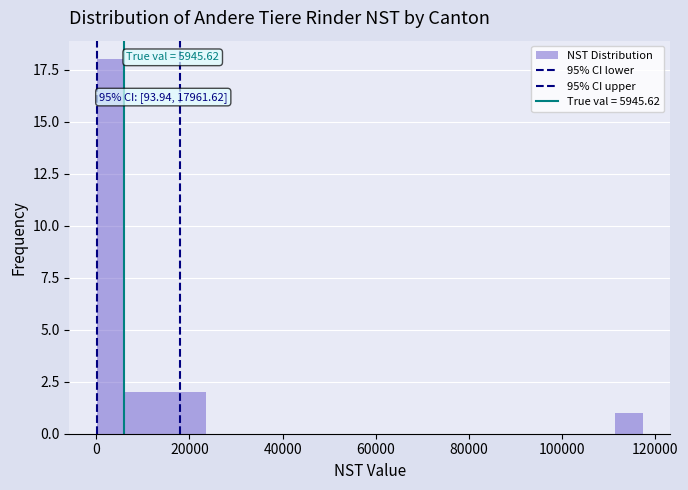

Read against the x-axis, roughly where is the centre of the tallest bar?

4000